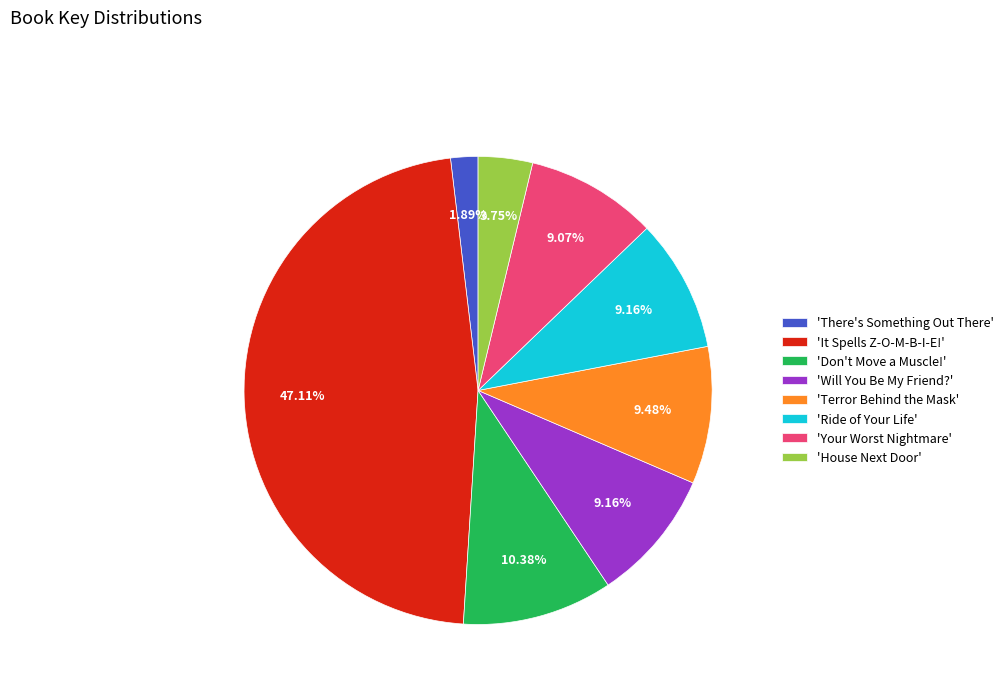

What is the ratio of the value at 'Will You Be My Friend?' to the value at 'Terror Behind the Mask'?

1.0